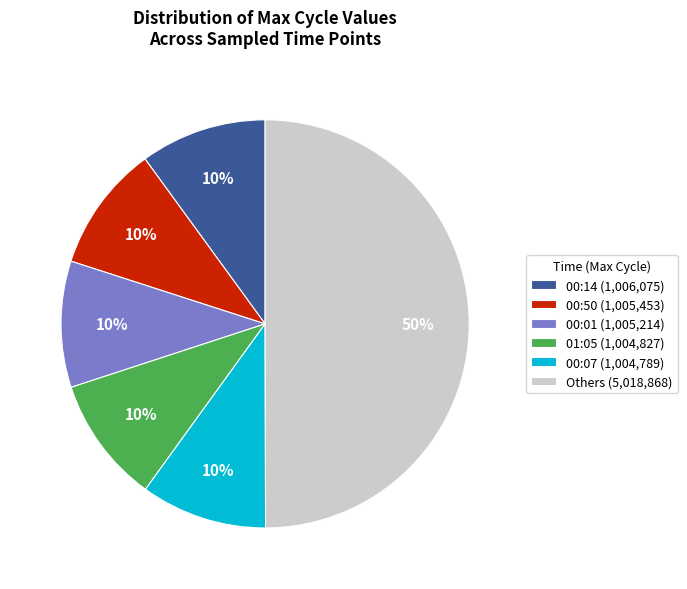

The 00:50 (1,005,453) slice represents 1% of the pie. True or false?

False